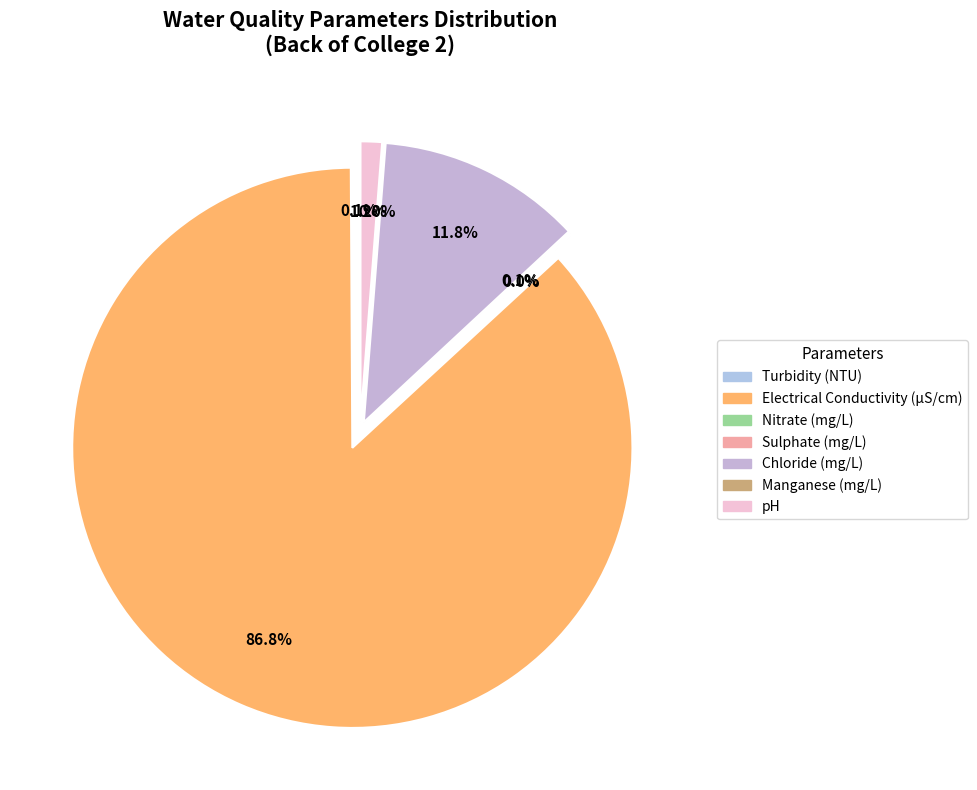

Rank the categories by value from highest to lowest.

Electrical Conductivity (µS/cm), Chloride (mg/L), pH, Turbidity (NTU), Sulphate (mg/L), Manganese (mg/L), Nitrate (mg/L)